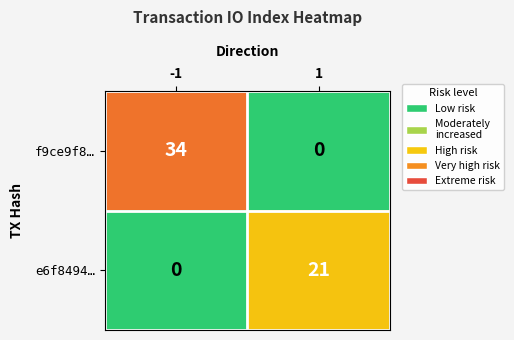

What is the difference between the maximum and minimum values in the e6f8494… series?

21